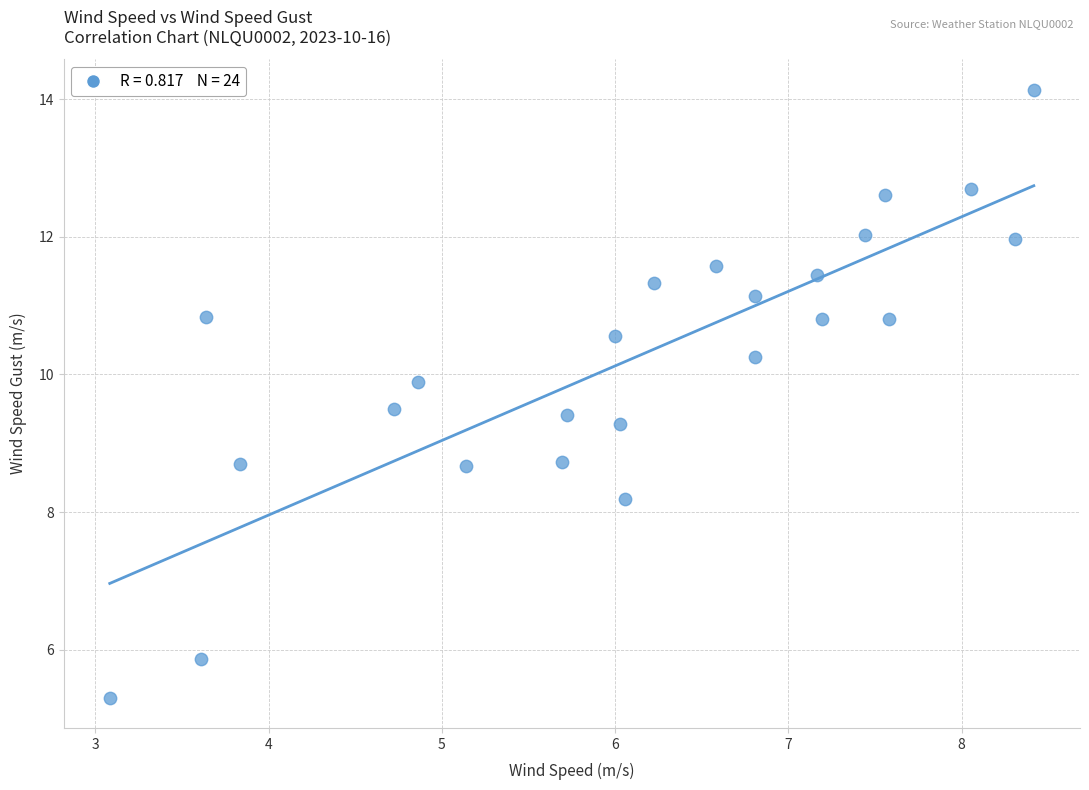

What is the range of X values (max minus min)?

5.3